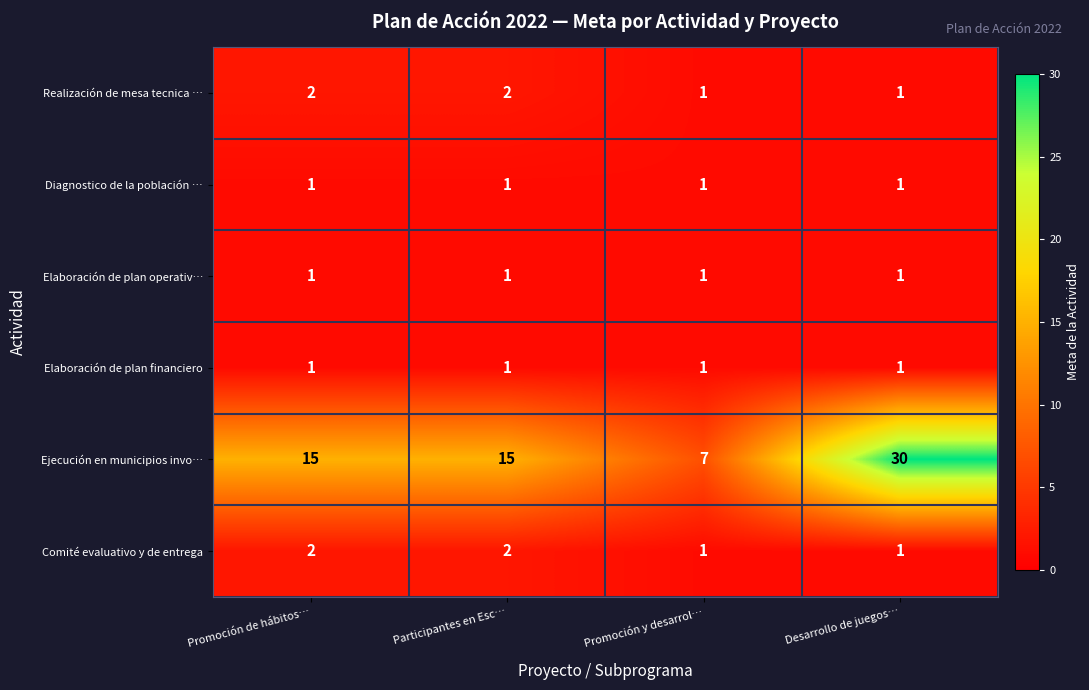

At which category is the sum across all series the highest?

Desarrollo de juegos…